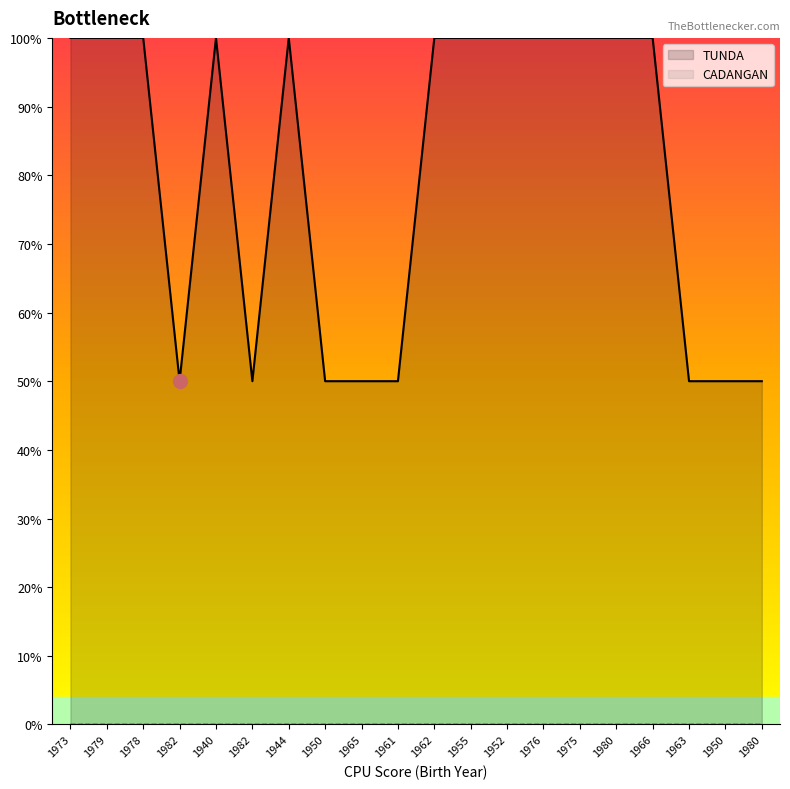

List the labels in order of value, largest first.

1973, 1979, 1978, 1940, 1944, 1962, 1955, 1952, 1976, 1975, 1980, 1966, 1982, 1982, 1950, 1965, 1961, 1963, 1950, 1980